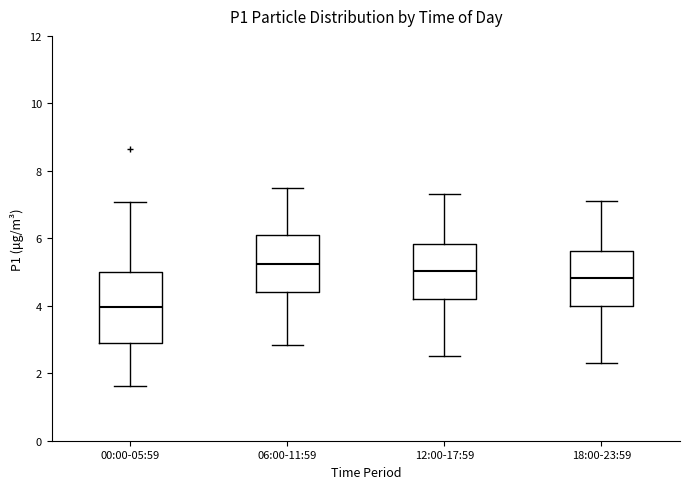

Reading left to right, transcribe this box plot: for each box, give where its median line is, the range the box spans, and where its two whiskers end, as read against the y-axis. The values are not printed on the chart, so give them approximately, as read against the axis.

00:00-05:59: median 4.0, box 2.8 to 5.0, whiskers 1.6 to 7.0
06:00-11:59: median 5.2, box 4.4 to 6.2, whiskers 2.8 to 7.6
12:00-17:59: median 5.0, box 4.2 to 5.8, whiskers 2.6 to 7.4
18:00-23:59: median 4.8, box 4.0 to 5.6, whiskers 2.4 to 7.2